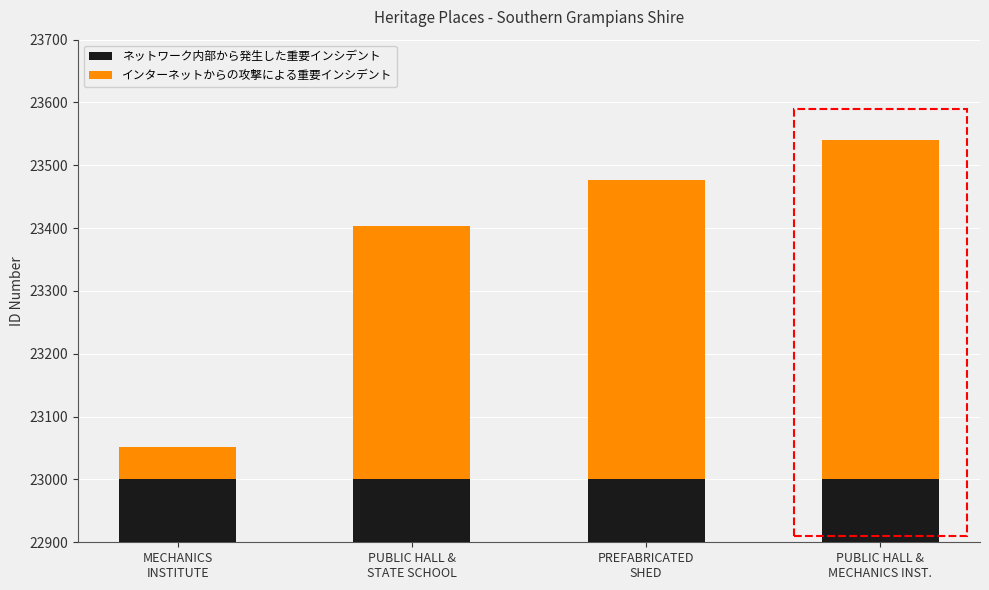

At which label does インターネットからの攻撃による重要インシデント reach its peak?

PUBLIC HALL &
MECHANICS INST.